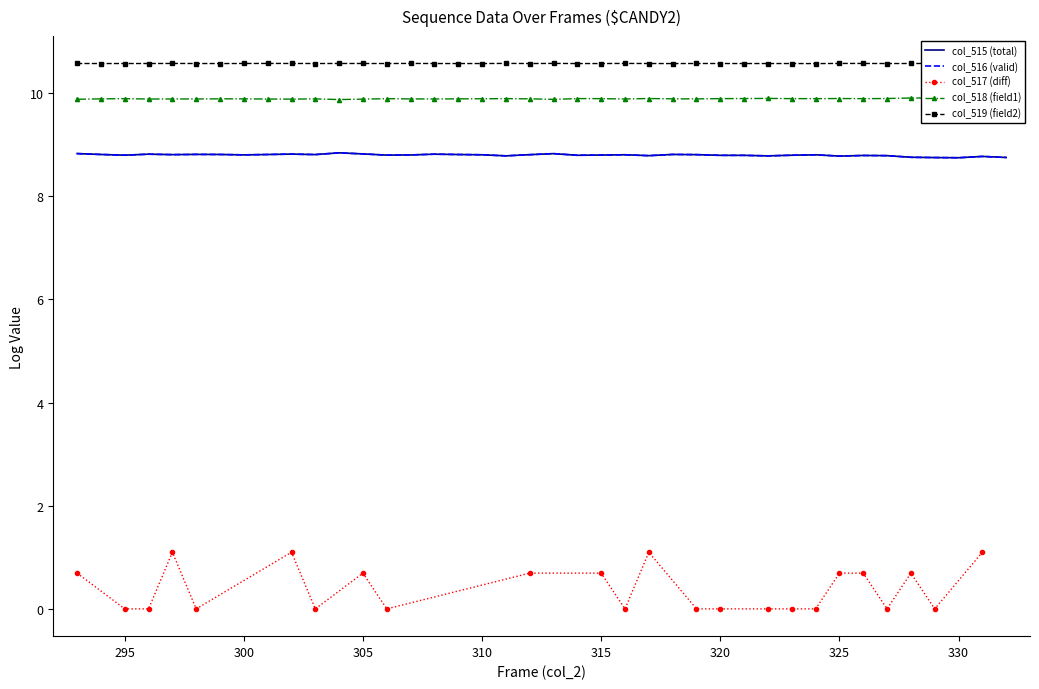

True or false: col_515 (total) has a value of 8.8 at 325.

True